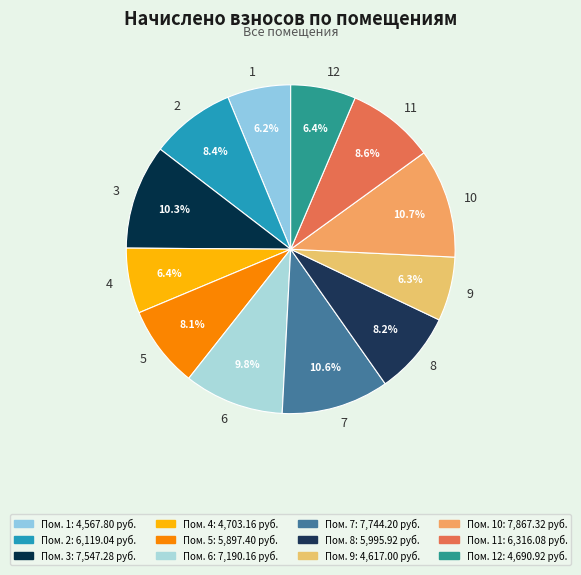

What is the ratio of the value at 3 to the value at 10?

1.0